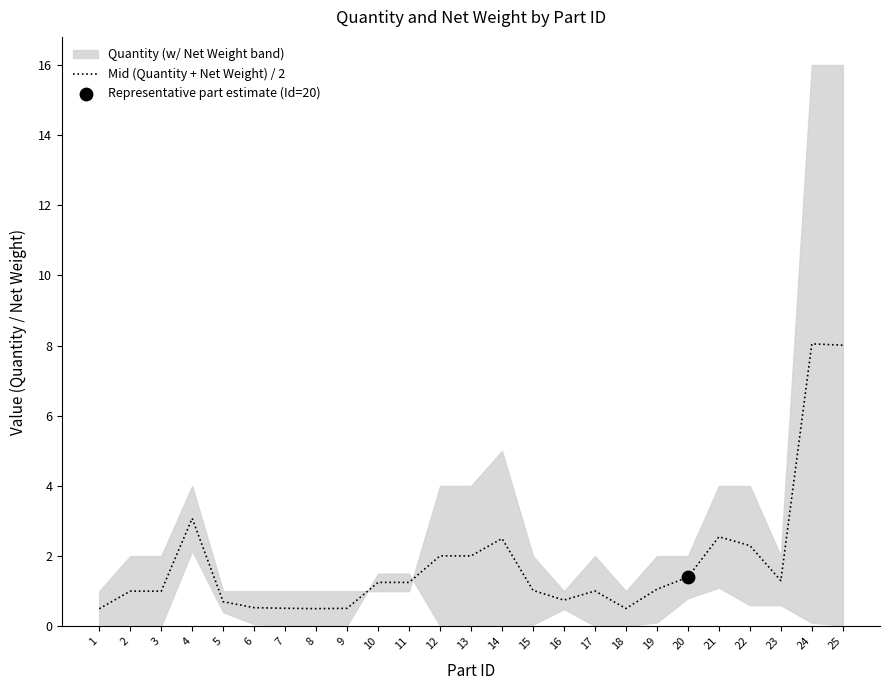

Between 12 and 17, which is larger?

12